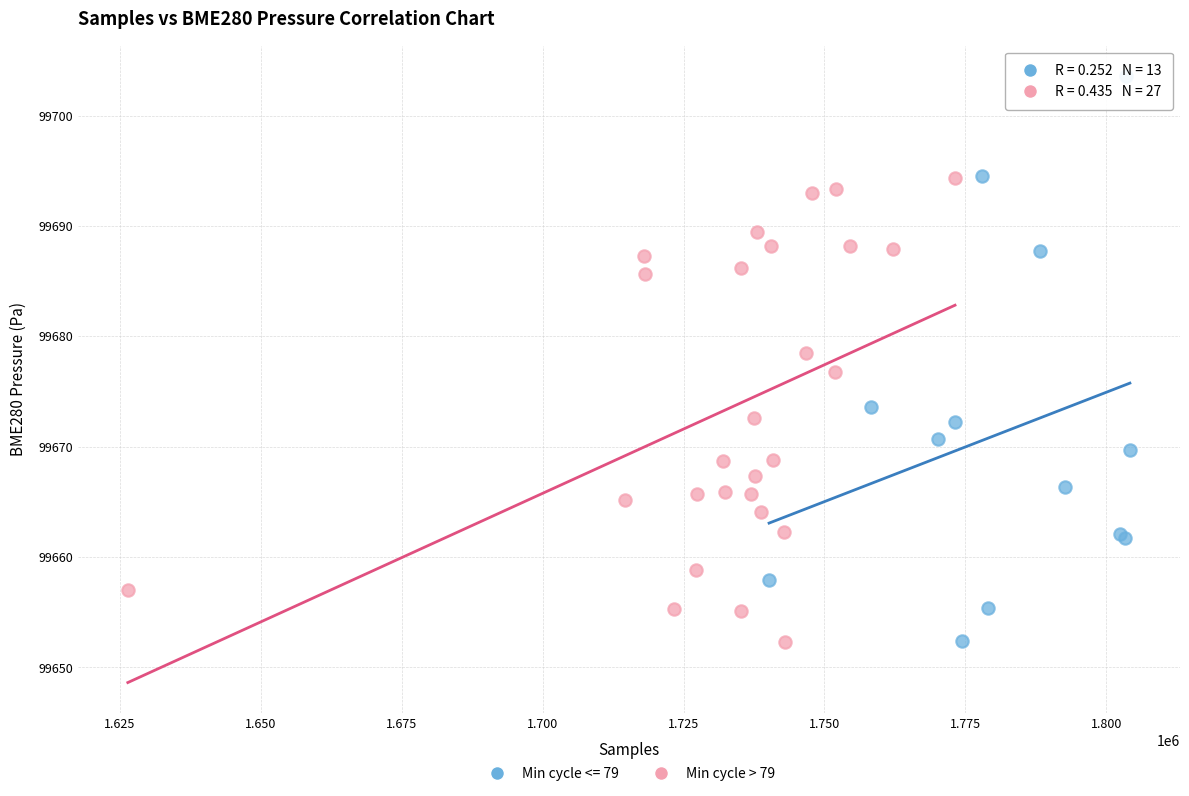

Which series has the largest Y range (max minus min)?

Min cycle <= 79